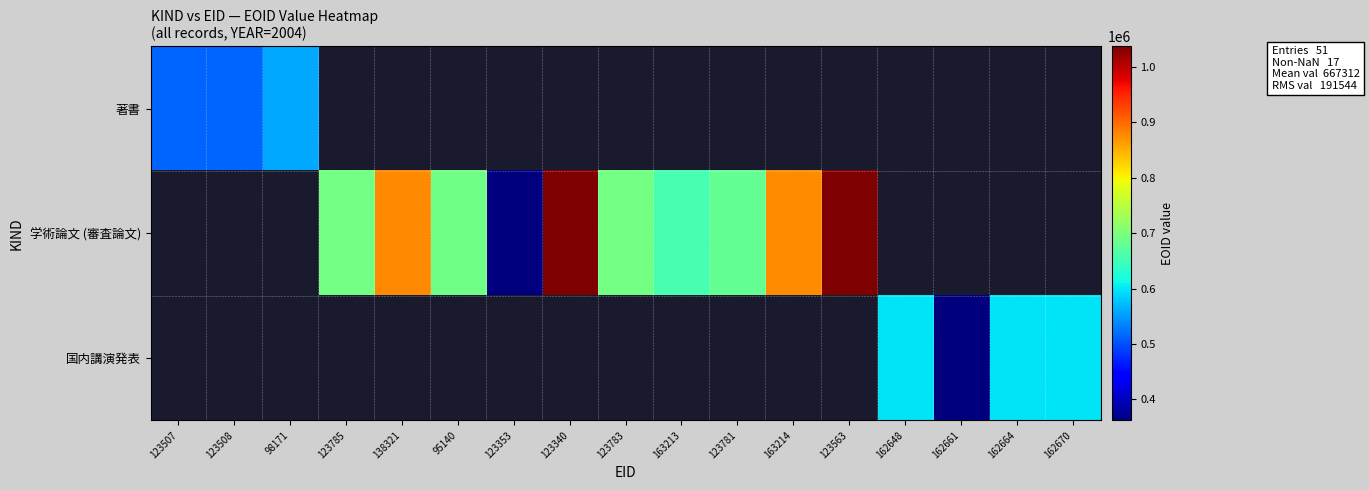

At how many categories does at least one series exceed 626899?

9